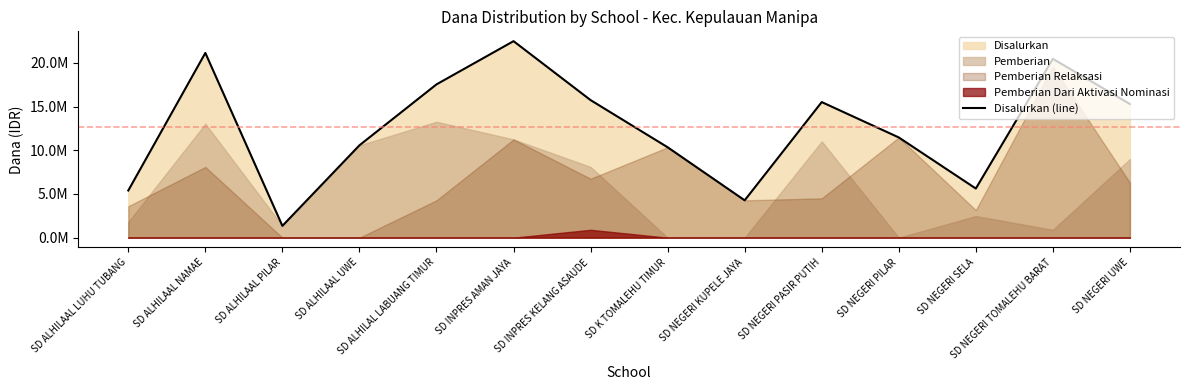

What is the minimum value shown in the chart?

1350000